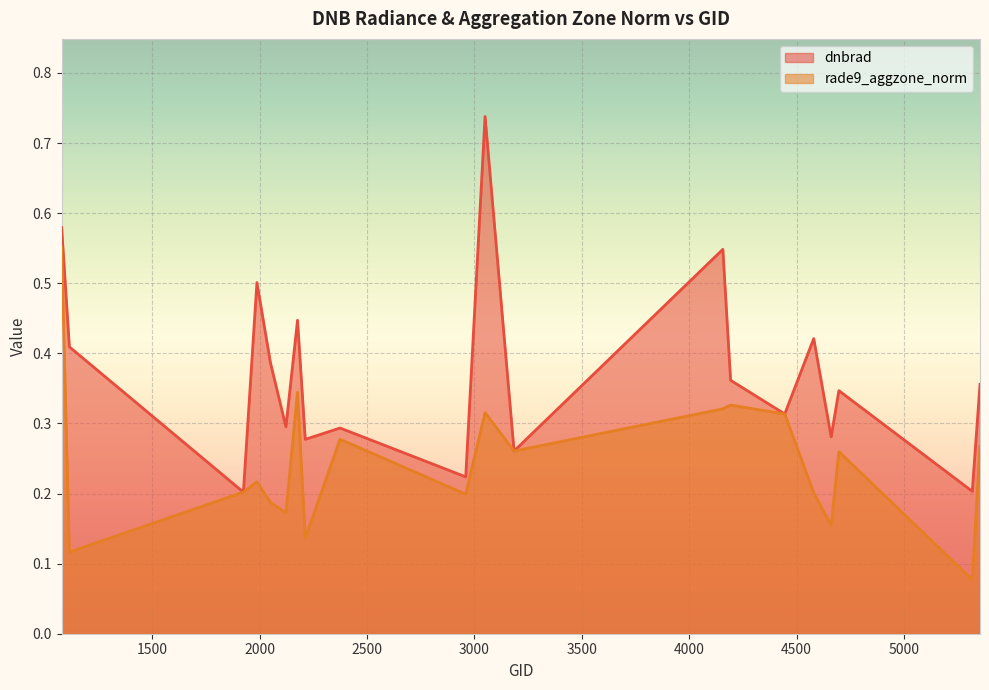

Rank the series by their average value, from lowest to highest.

rade9_aggzone_norm, dnbrad